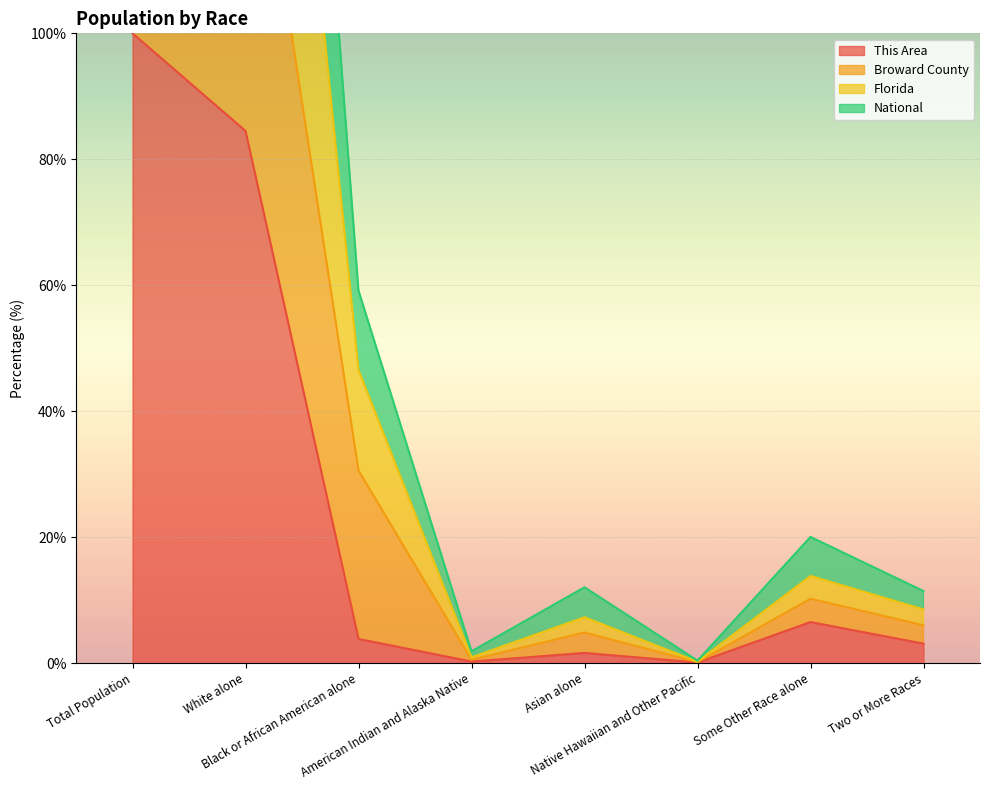

What is the minimum value shown in the chart?

0.1